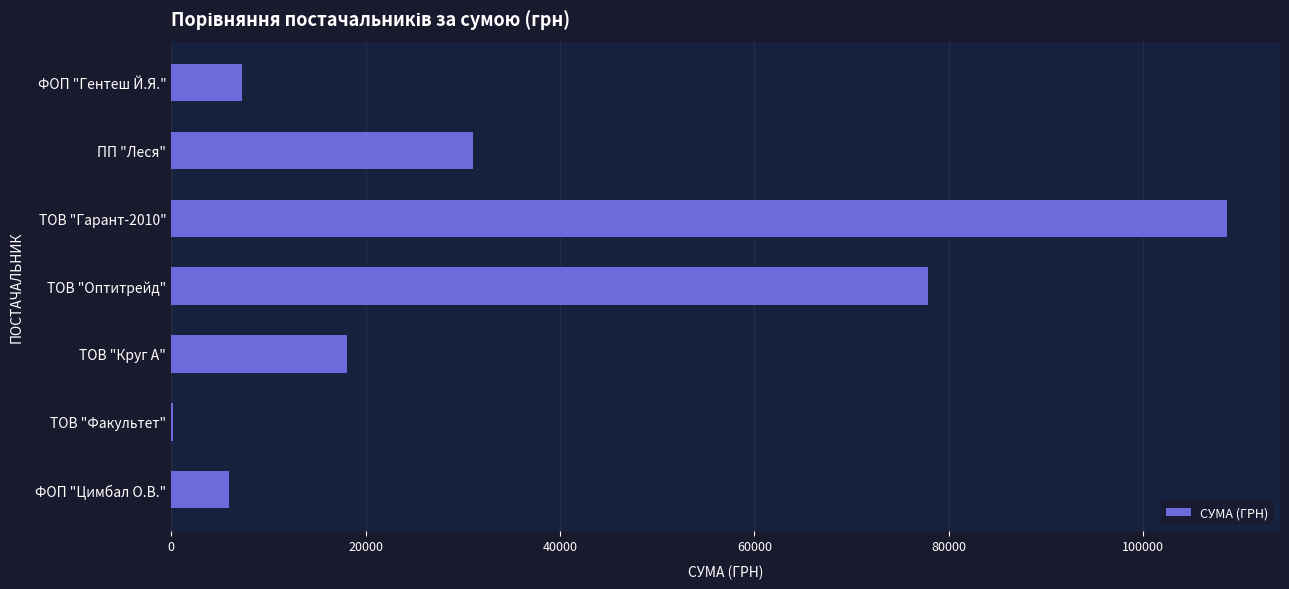

Is it true that the value at ТОВ "Оптитрейд" is 77813.3?

True